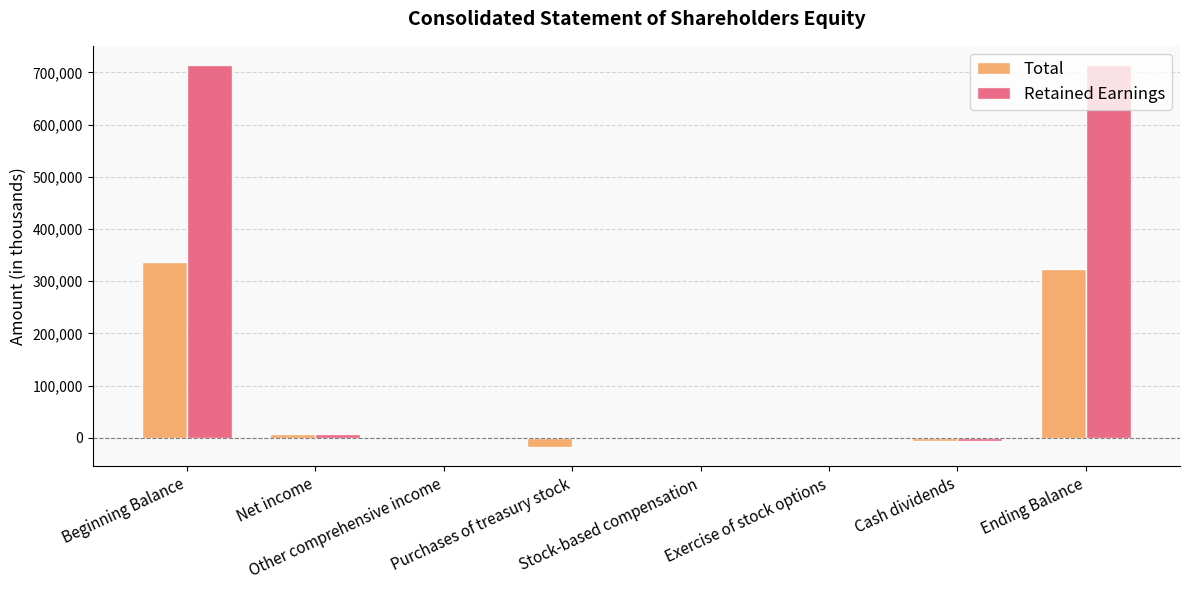

Between Net income and Ending Balance, which series saw the biggest shift?

Retained Earnings